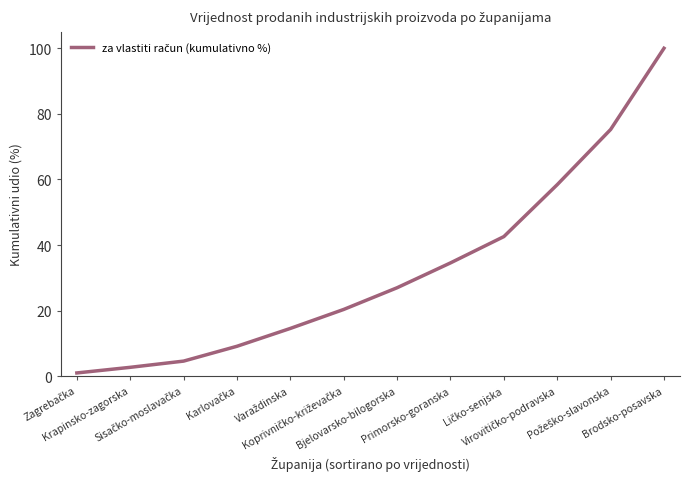

What is the greatest value displayed?

100.0